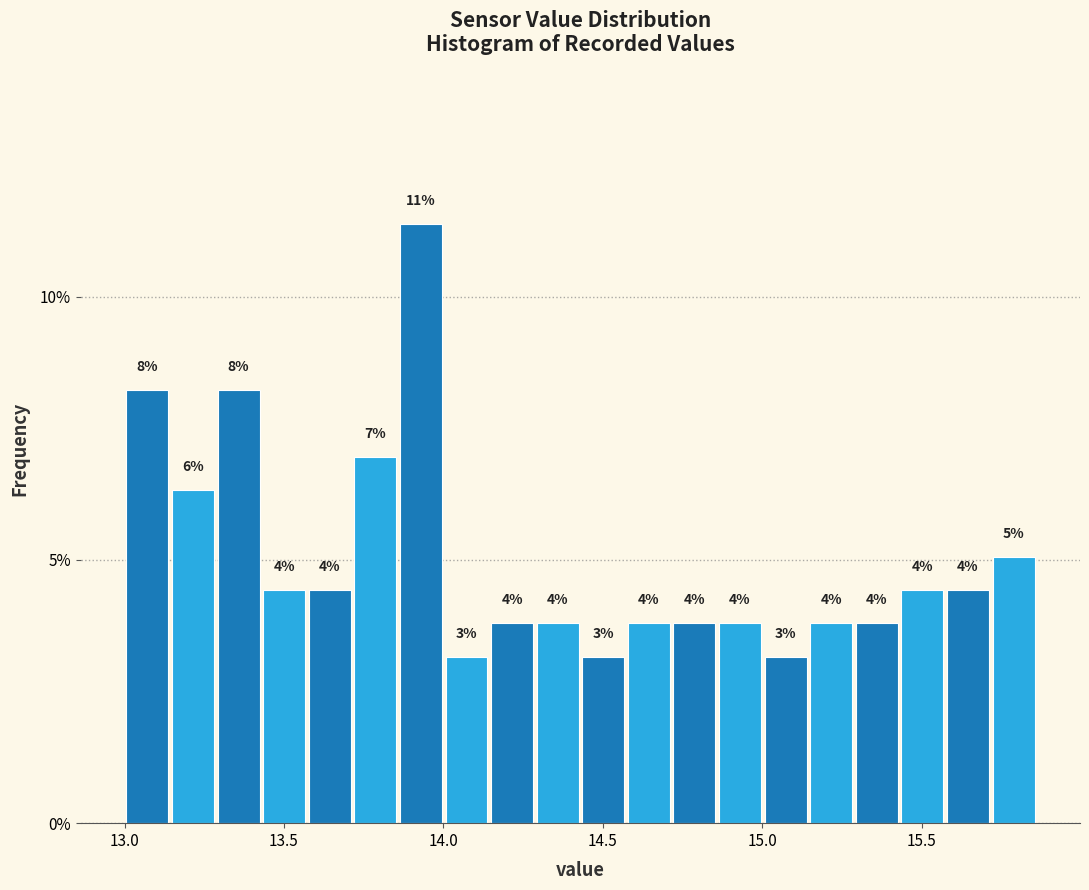

Around what value on the x-axis is the tallest bar? Give the approximate position of its centre, as read against the axis.

13.95